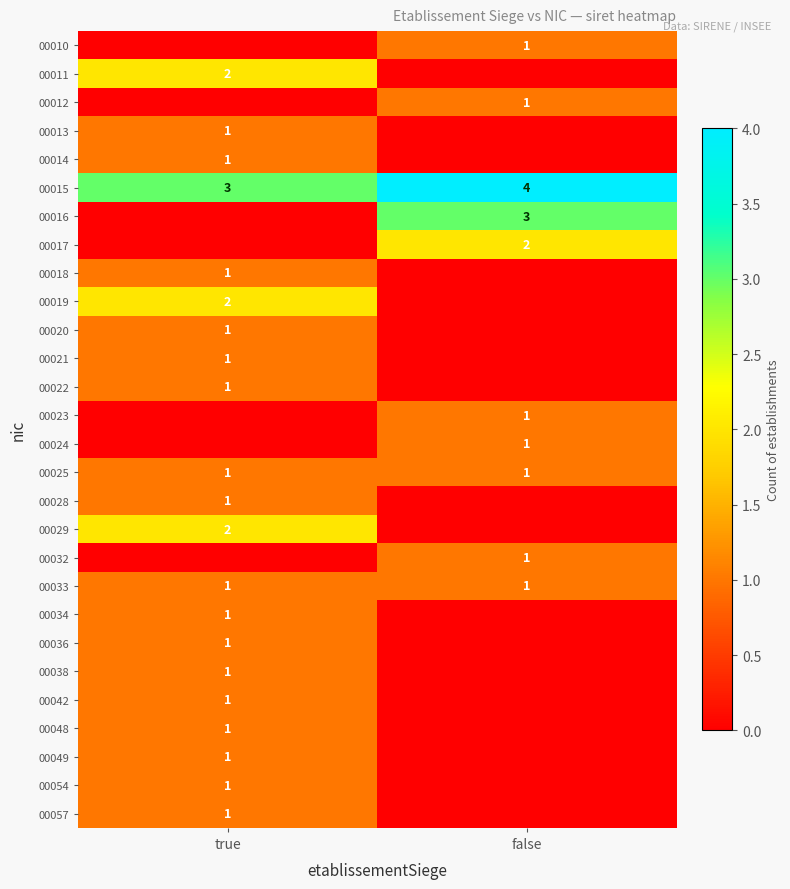

Is it true that 00042 equals 1 at true?

True